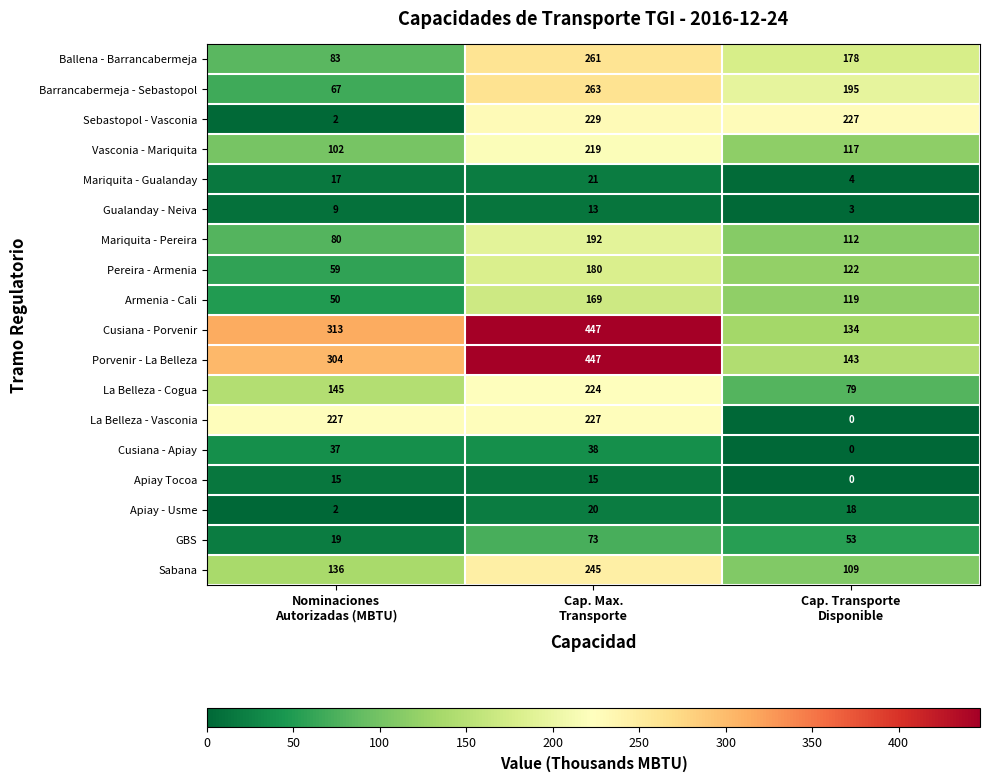

At which category is the sum across all series the highest?

Cap. Max.
Transporte